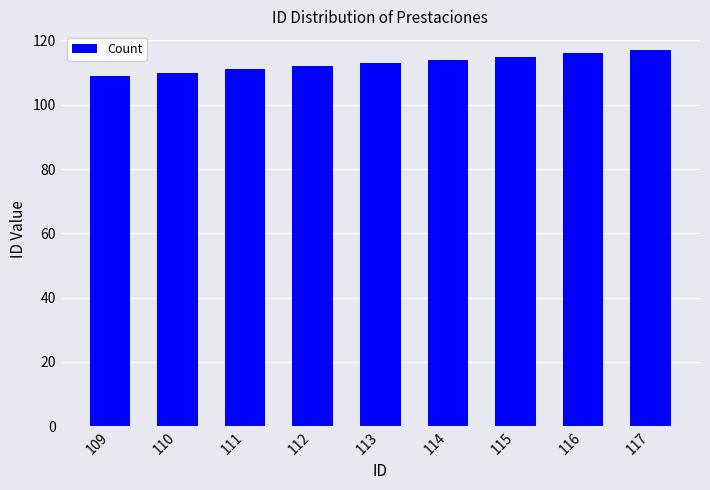

What is the ratio of the value at 111 to the value at 114?

1.0